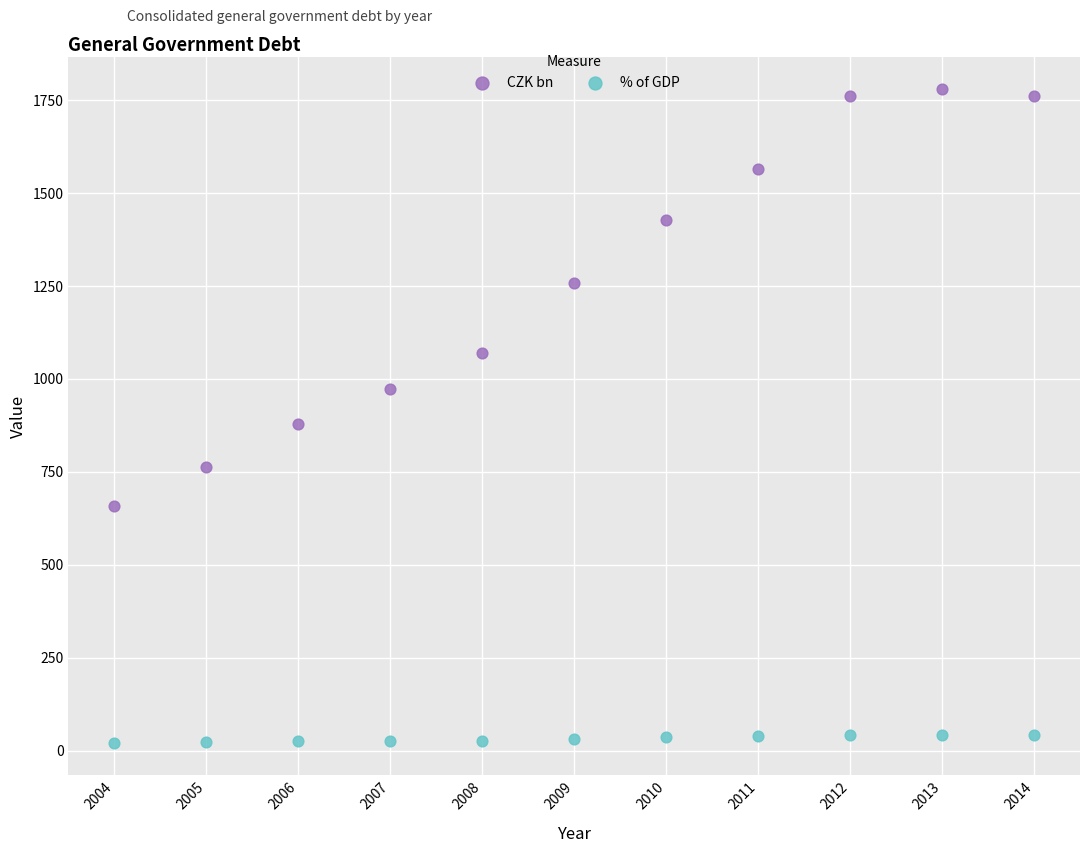

Which series contains the highest Y value?

CZK bn